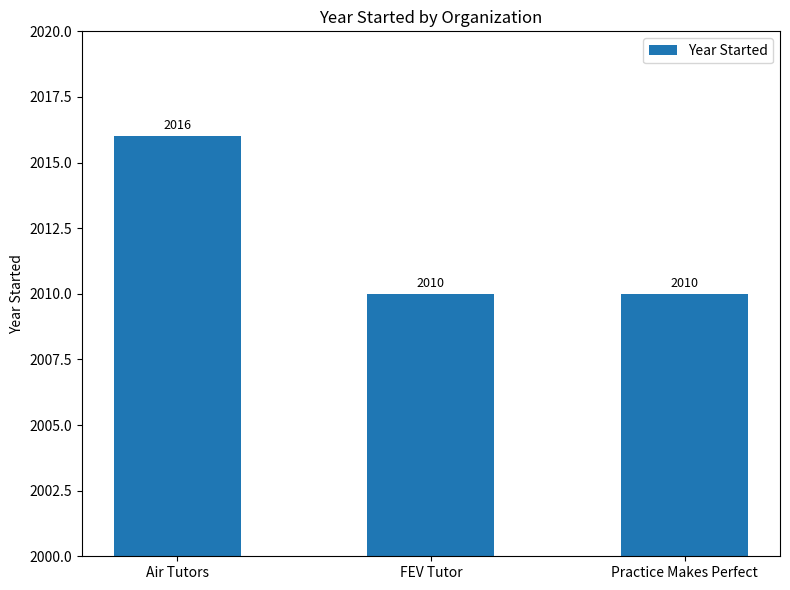

What is the approximate value at Air Tutors?

2016